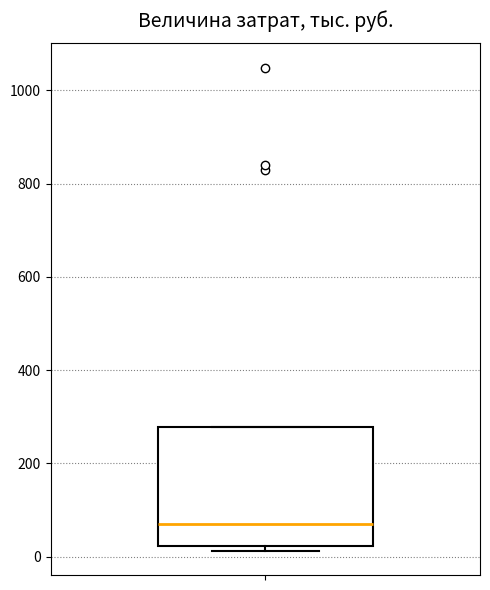

Transcribe this box plot: give where the median line is, the range the box spans, and where the two whiskers end, as read against the y-axis. The values are not printed on the chart, so give them approximately, as read against the axis.

median 60, box 20 to 280, whiskers 20 (just below the box's lower edge) to 280